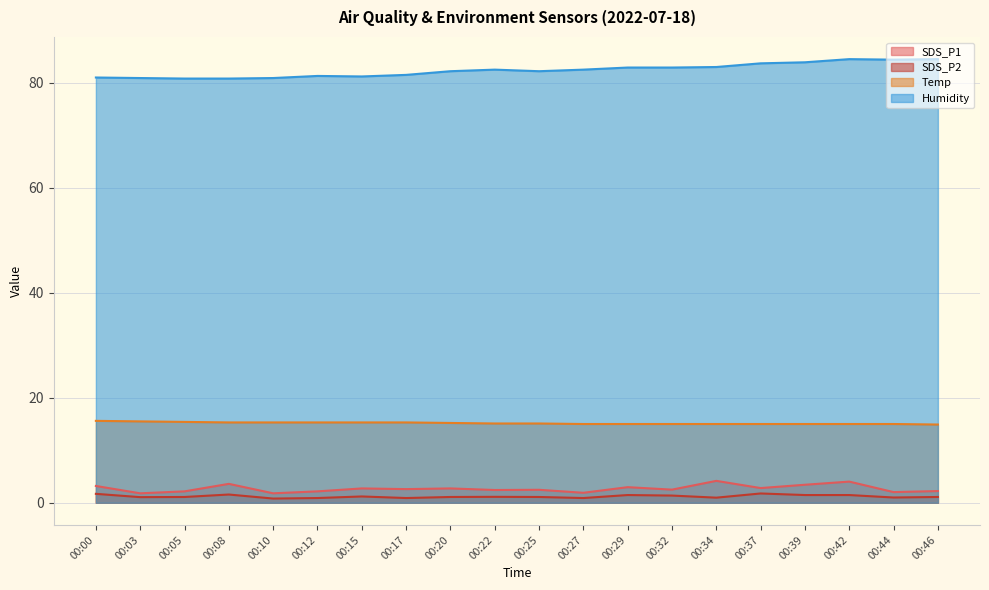

Reading right to left, extract all data points from this chart.

SDS_P1: 00:46=2.2	00:44=2.0	00:42=4.0	00:39=3.4	00:37=2.8	00:34=4.2	00:32=2.5	00:29=3.0	00:27=1.9	00:25=2.5	00:22=2.4	00:20=2.7	00:17=2.6	00:15=2.7	00:12=2.2	00:10=1.8	00:08=3.6	00:05=2.2	00:03=1.8	00:00=3.2
SDS_P2: 00:46=1.1	00:44=1.0	00:42=1.5	00:39=1.5	00:37=1.8	00:34=1.0	00:32=1.4	00:29=1.5	00:27=0.9	00:25=1.1	00:22=1.1	00:20=1.1	00:17=0.9	00:15=1.2	00:12=0.9	00:10=0.8	00:08=1.6	00:05=1.1	00:03=1.1	00:00=1.7
Temp: 00:46=14.9	00:44=15.0	00:42=15.0	00:39=15.0	00:37=15.0	00:34=15.0	00:32=15.0	00:29=15.0	00:27=15.0	00:25=15.1	00:22=15.1	00:20=15.2	00:17=15.3	00:15=15.3	00:12=15.3	00:10=15.3	00:08=15.3	00:05=15.4	00:03=15.5	00:00=15.6
Humidity: 00:46=84.5	00:44=84.4	00:42=84.5	00:39=83.9	00:37=83.7	00:34=83.0	00:32=82.9	00:29=82.9	00:27=82.5	00:25=82.2	00:22=82.5	00:20=82.2	00:17=81.5	00:15=81.2	00:12=81.3	00:10=80.9	00:08=80.8	00:05=80.8	00:03=80.9	00:00=81.0